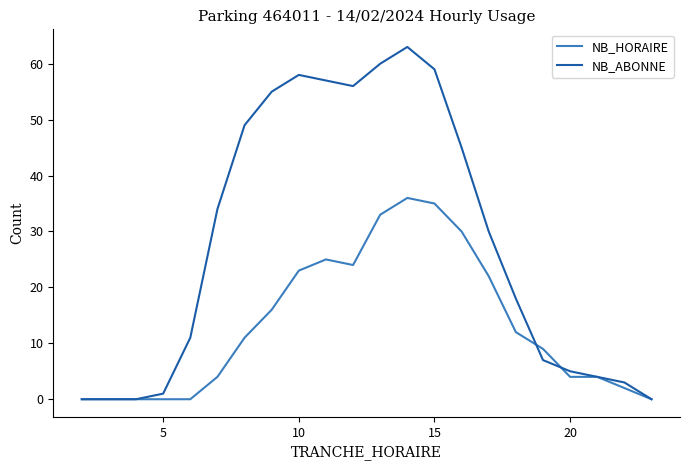

List the series in order of their overall mean, highest first.

NB_ABONNE, NB_HORAIRE